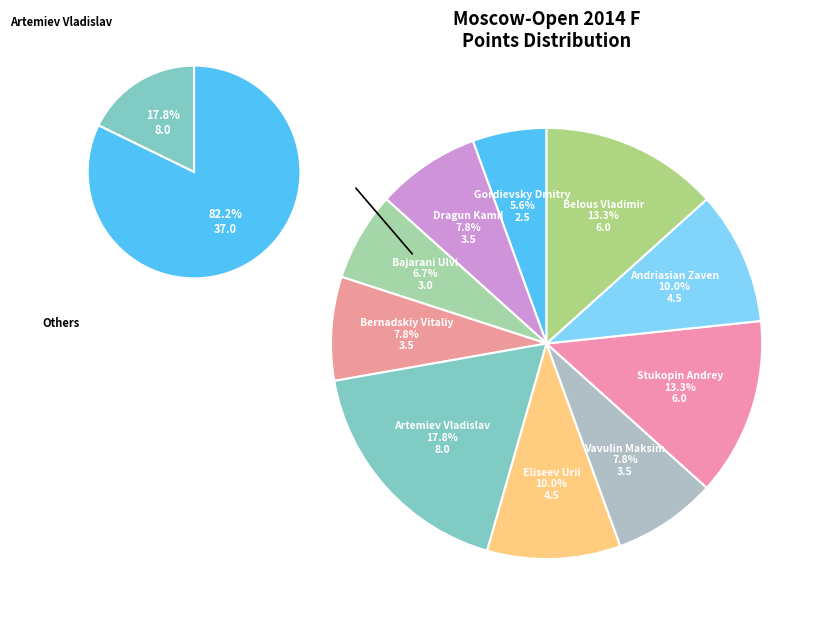

Is there any slice that represents more than half of the pie?

No